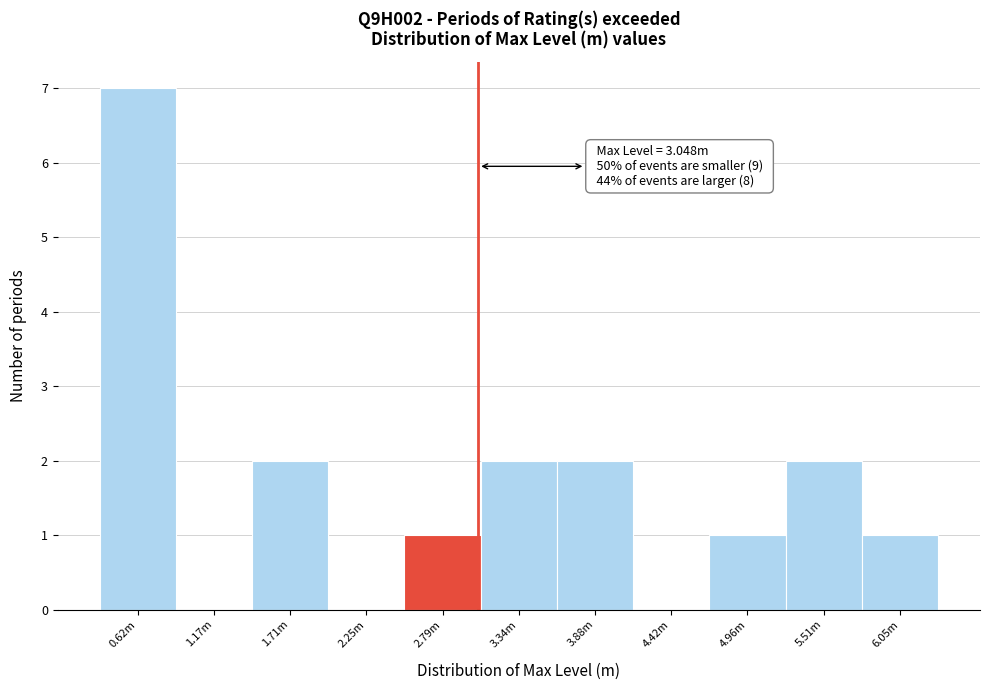

Reading right to left, what are all the values shown in this chart?

6.05m=1	5.51m=2	4.96m=1	4.42m=0	3.88m=2	3.34m=2	2.79m=1	2.25m=0	1.71m=2	1.17m=0	0.62m=7